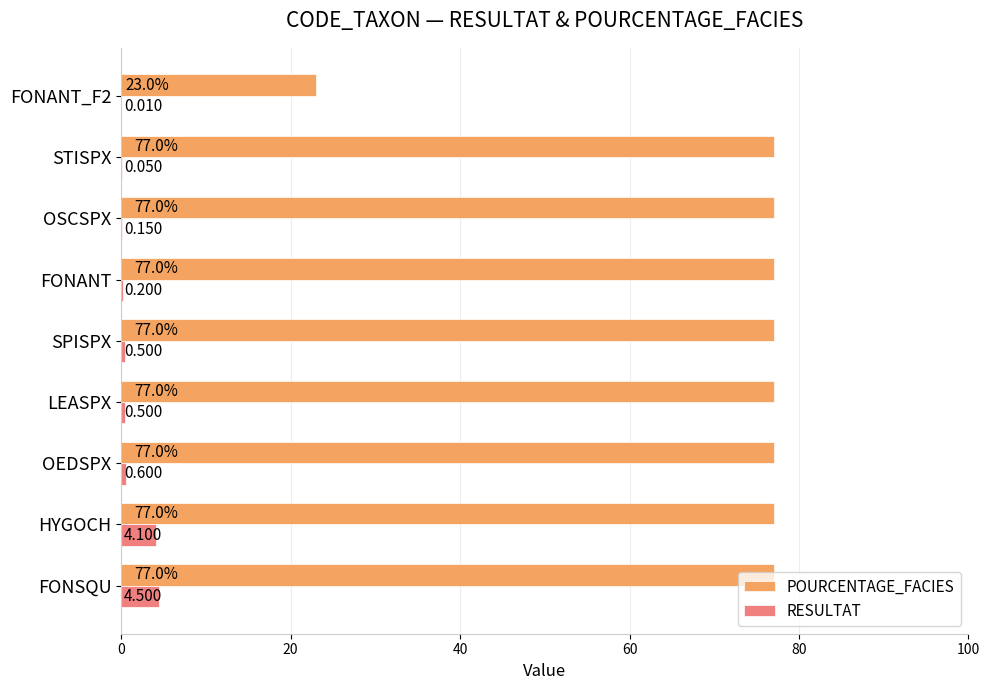

At which label is RESULTAT closest to 2?

OEDSPX